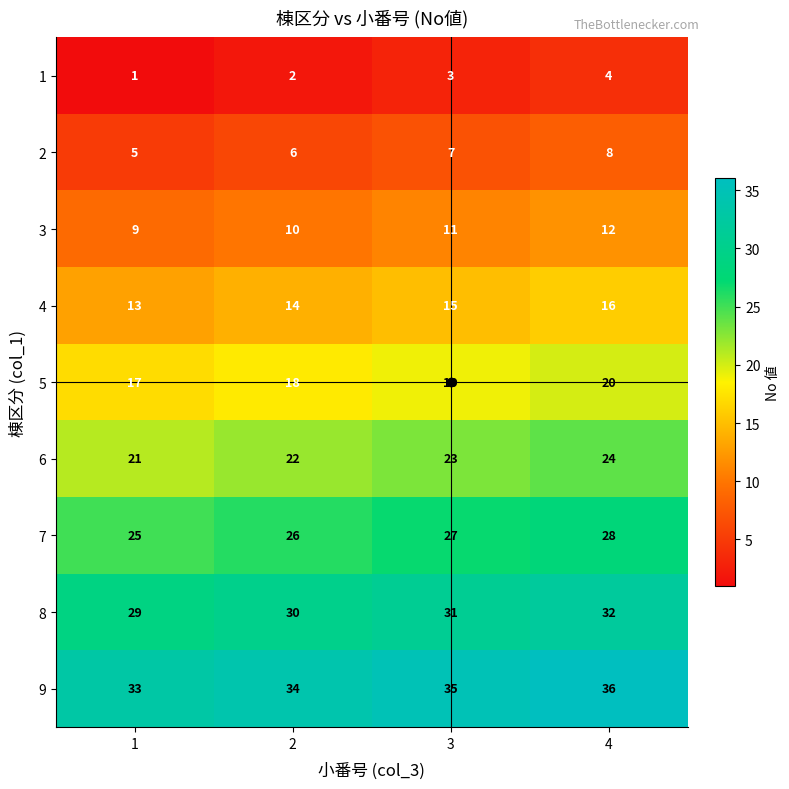

Rank the series at 4 from lowest to highest value.

1, 2, 3, 4, 5, 6, 7, 8, 9